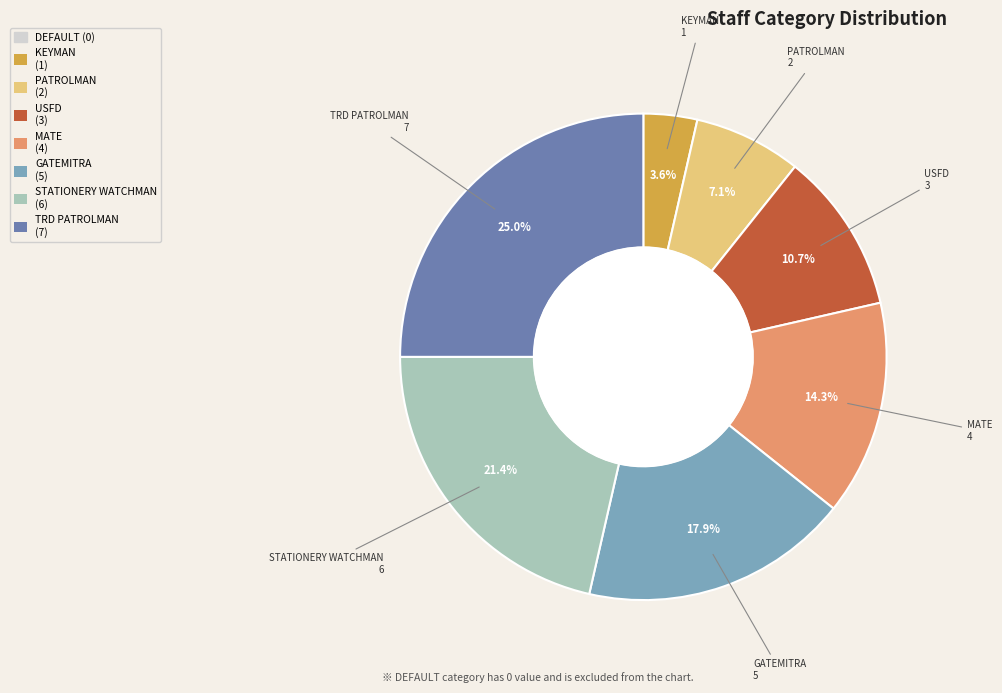

Is there a majority slice in this chart?

No